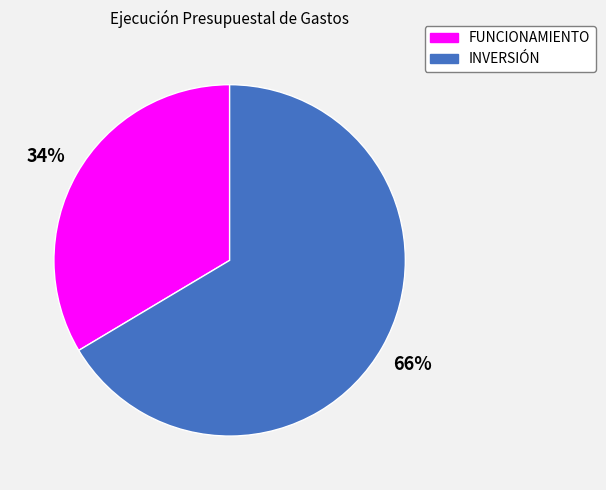

Which category has the smallest portion of the pie?

FUNCIONAMIENTO